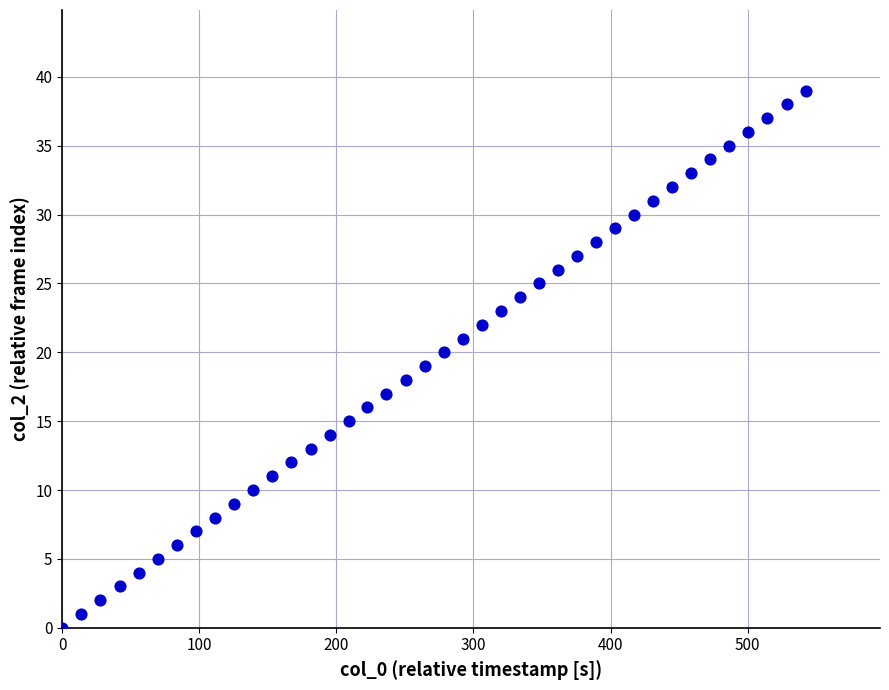

What is the range of Y values (max minus min)?

39